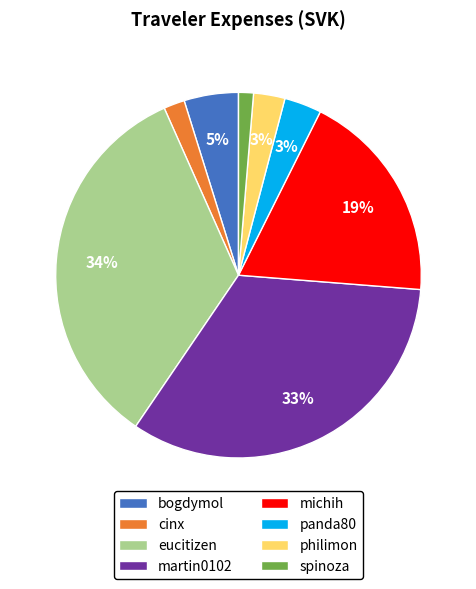

What percentage is the eucitizen slice, to the nearest percent?

34%